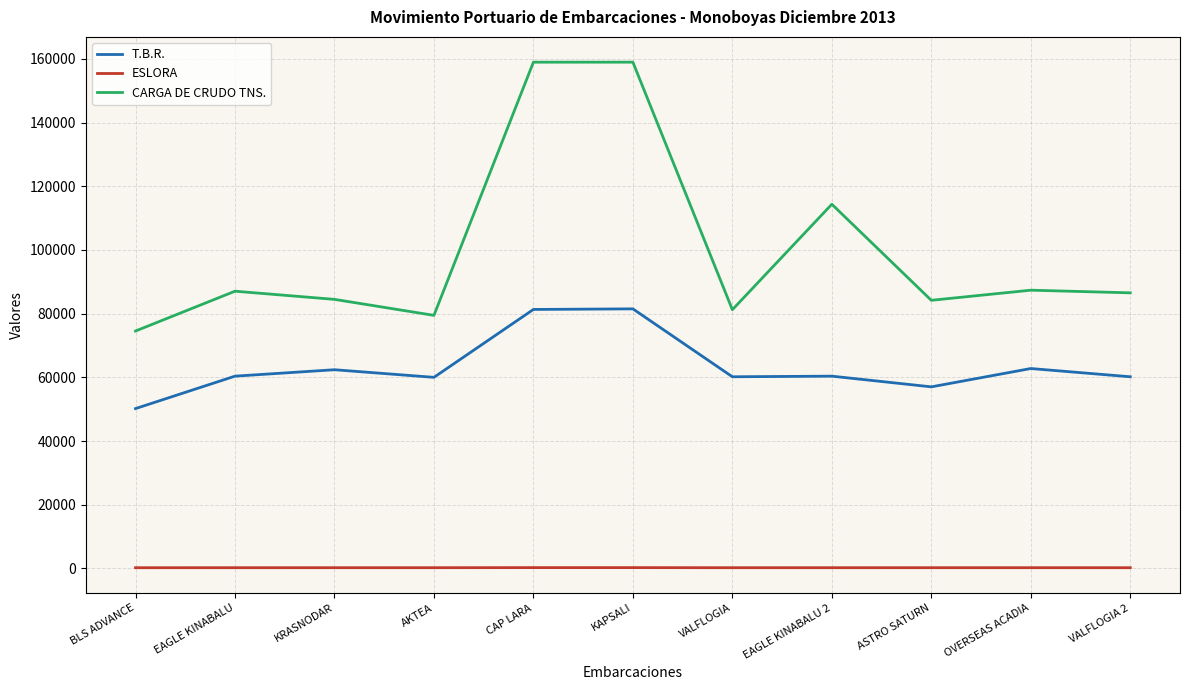

What is the difference between the second highest and minimum values in the CARGA DE CRUDO TNS. series?

84411.1